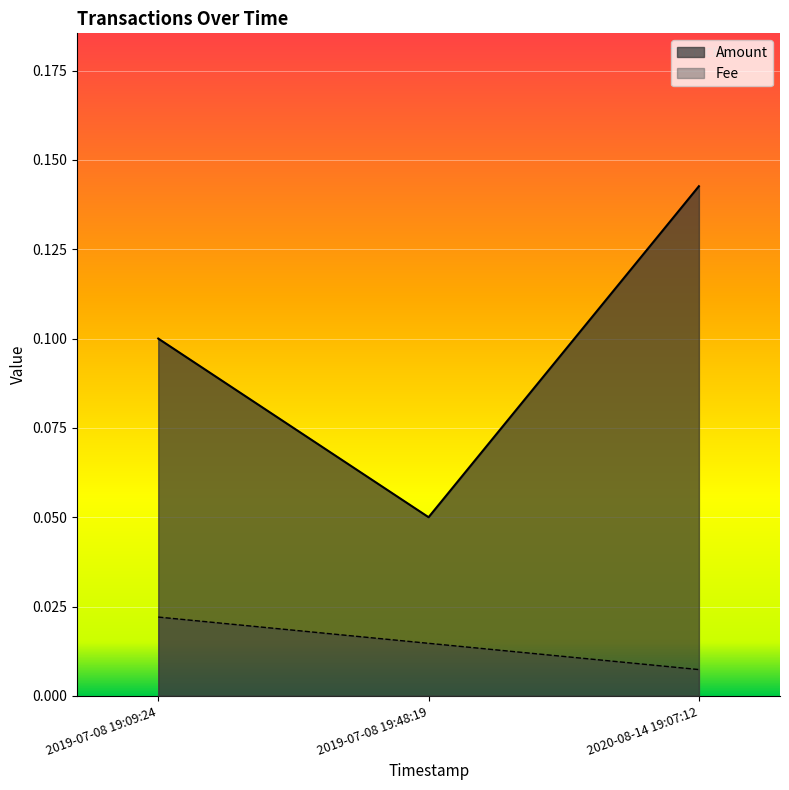

True or false: the data shows 0.0 at 2019-07-08 19:48:19.

True